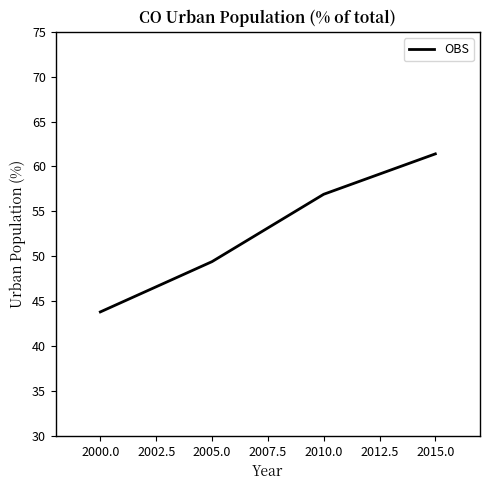

What value does the data have at 2005.0?

49.4